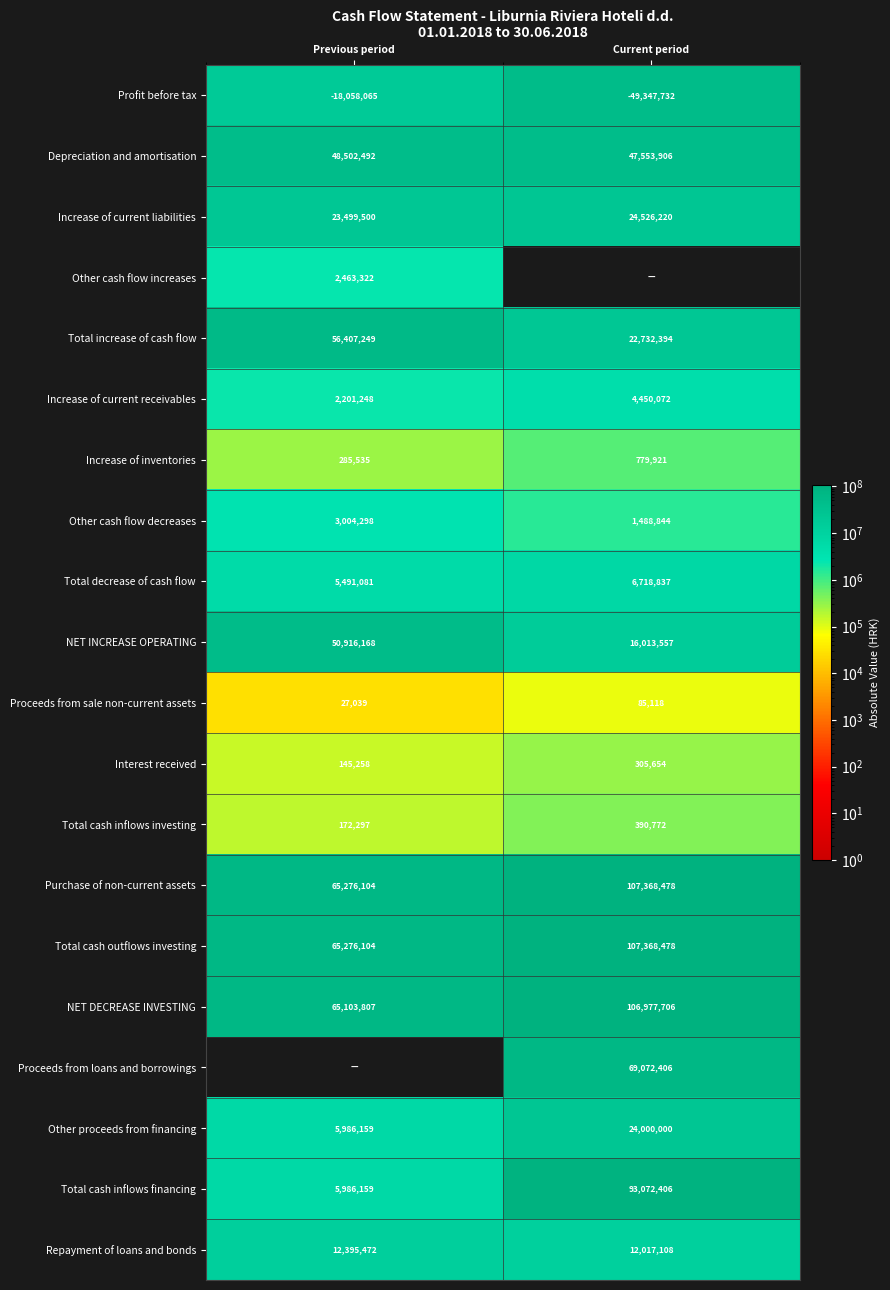

What is the average value of the Increase of current liabilities series?

24012860